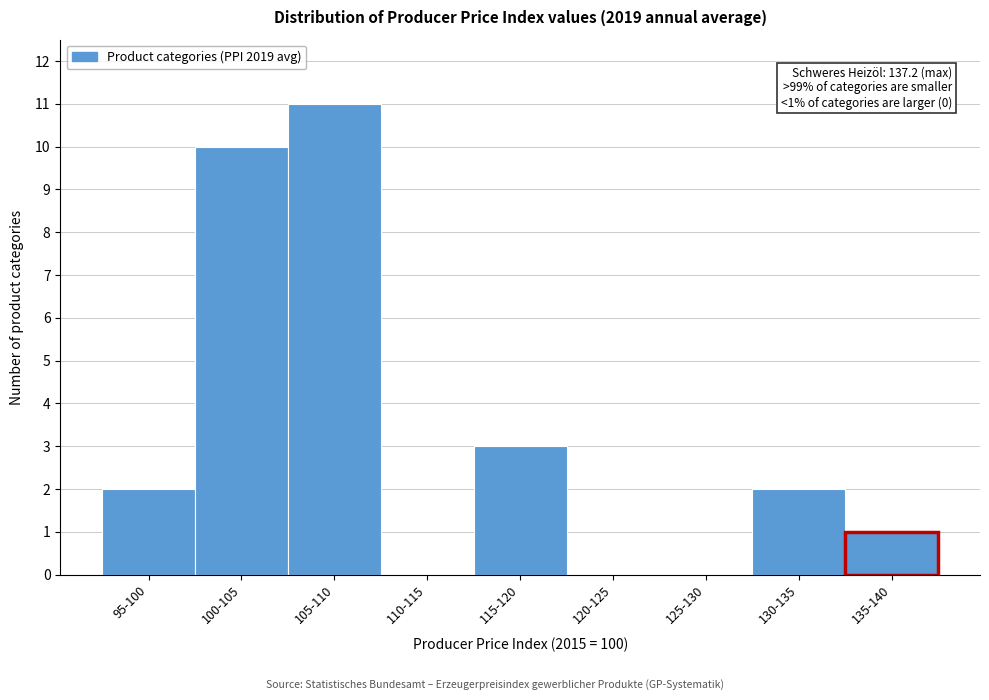

Reading left to right, list all the values displayed in this chart.

95-100=2	100-105=10	105-110=11	110-115=0	115-120=3	120-125=0	125-130=0	130-135=2	135-140=1